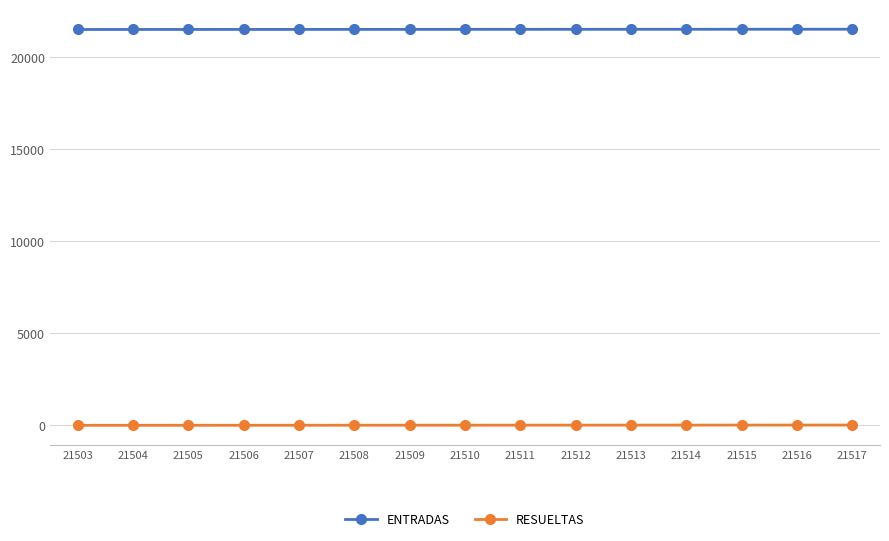

At 21514, list the series in order from largest to smallest.

ENTRADAS, RESUELTAS